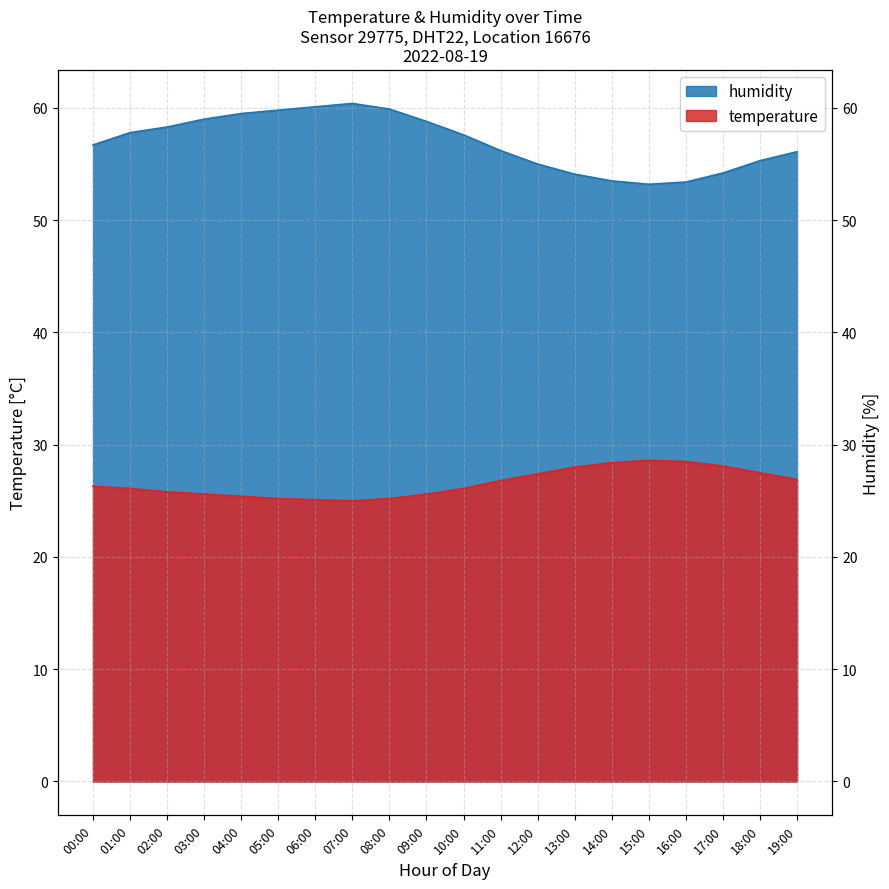

What is the minimum value shown in the chart?

25.0